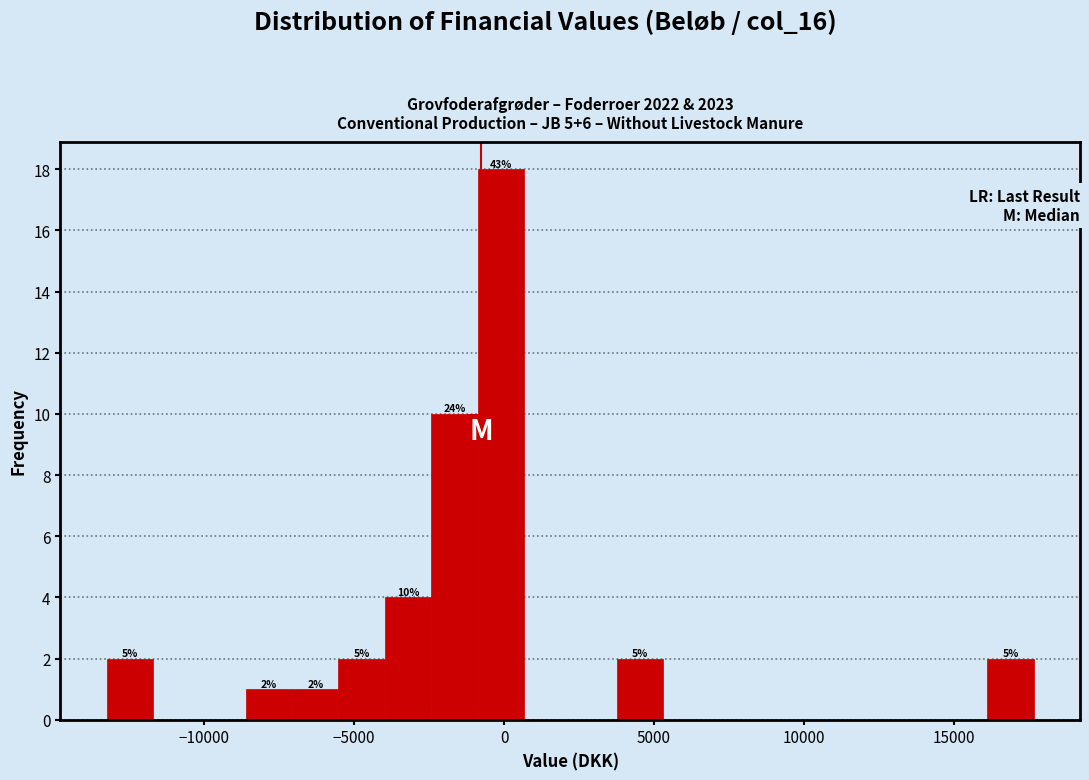

Read against the x-axis, roughly where is the centre of the tallest bar?

0